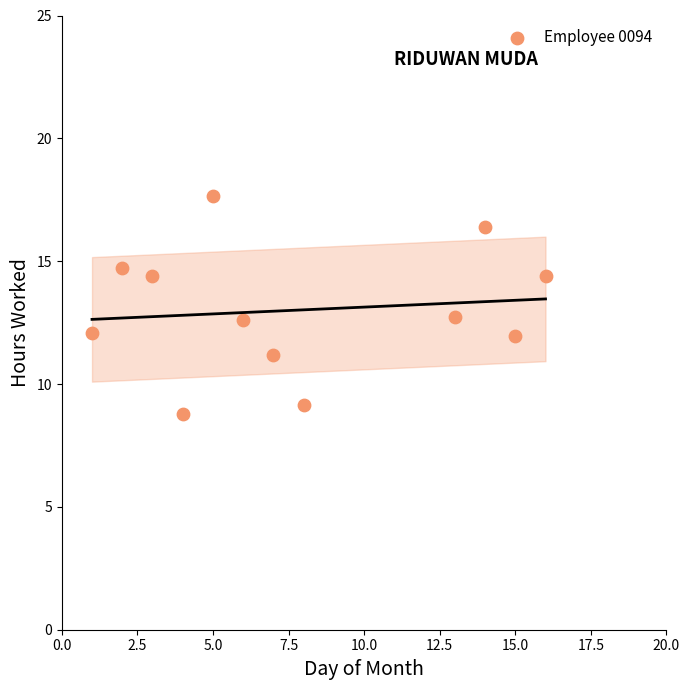

What is the average X value?

7.8